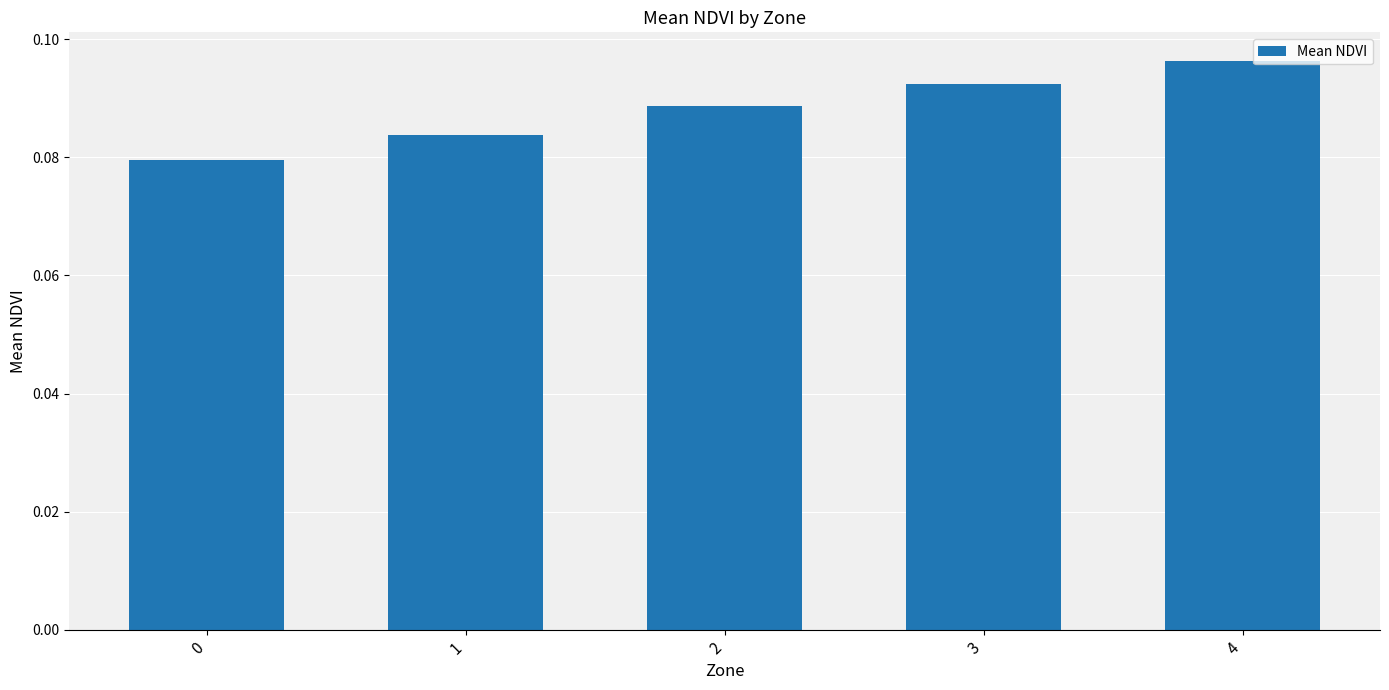

What is the sum of all values?

0.4